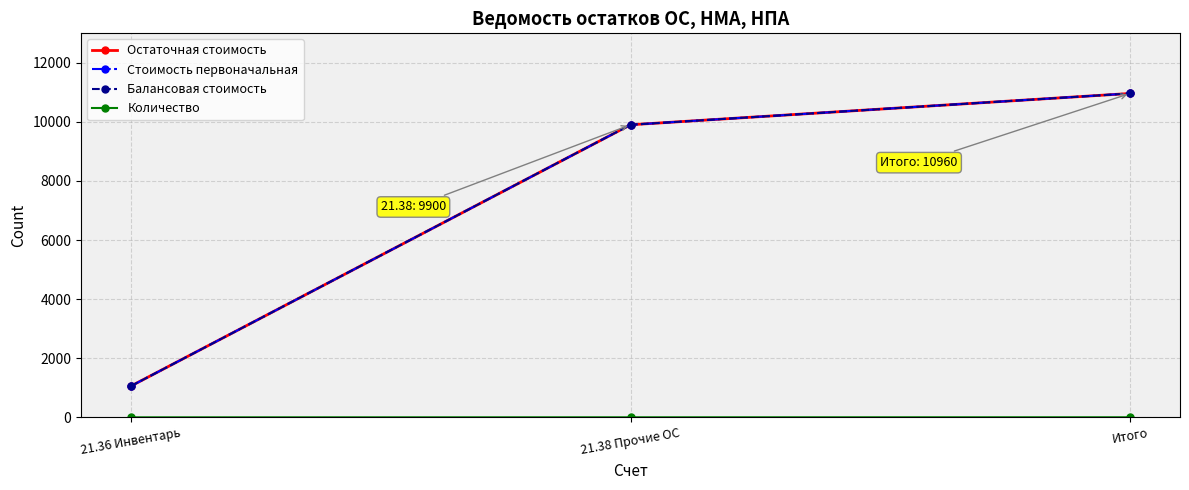

What is the sum of all Остаточная стоимость values?

21920